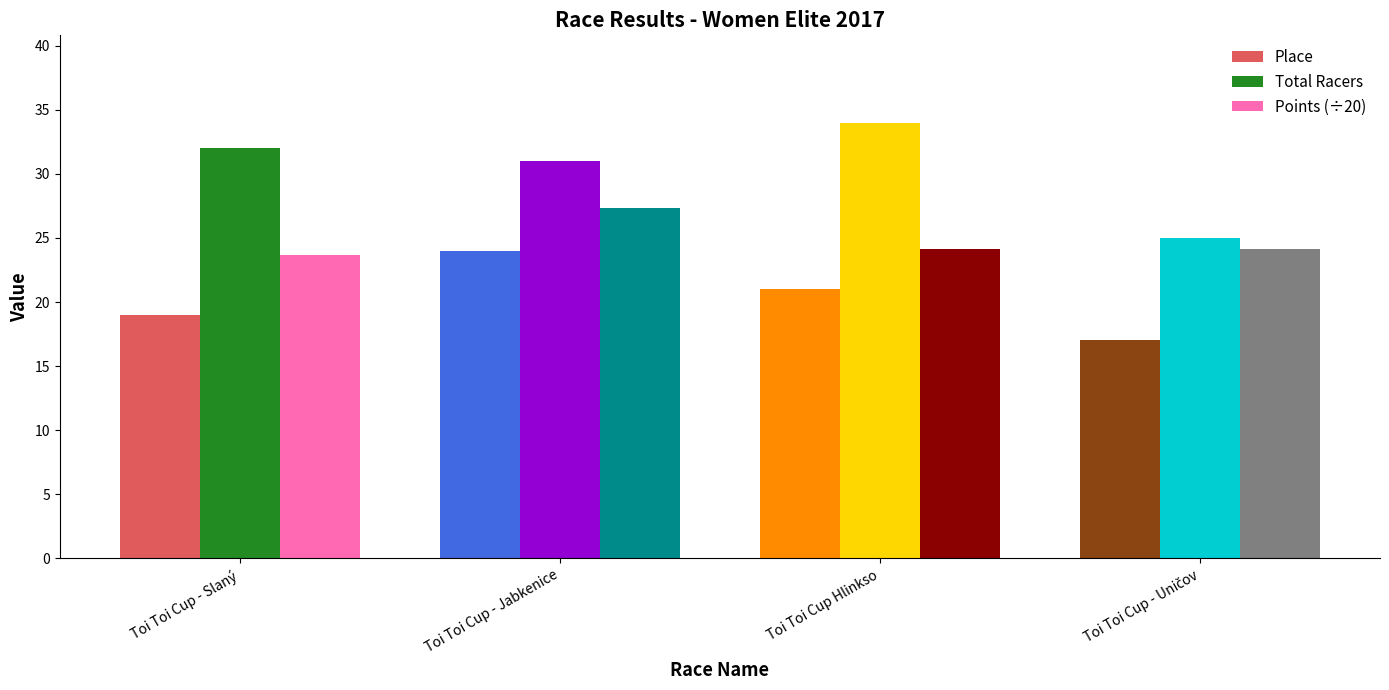

What is the minimum value shown in the chart?

17.0